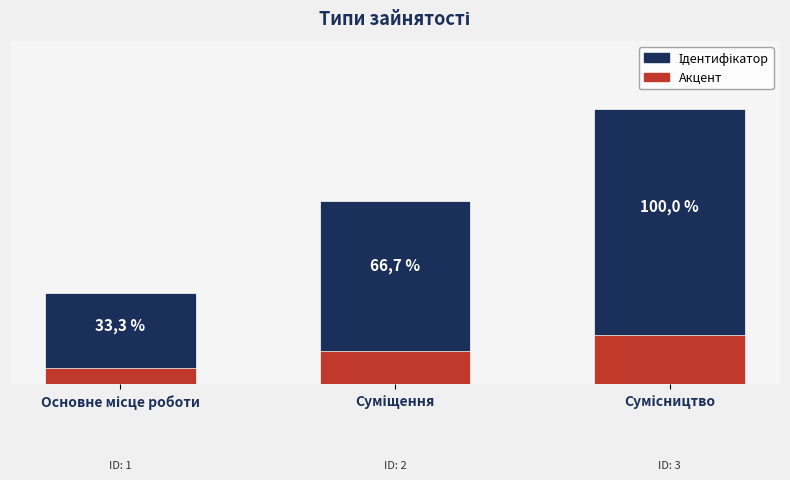

What is the smallest value displayed?

1